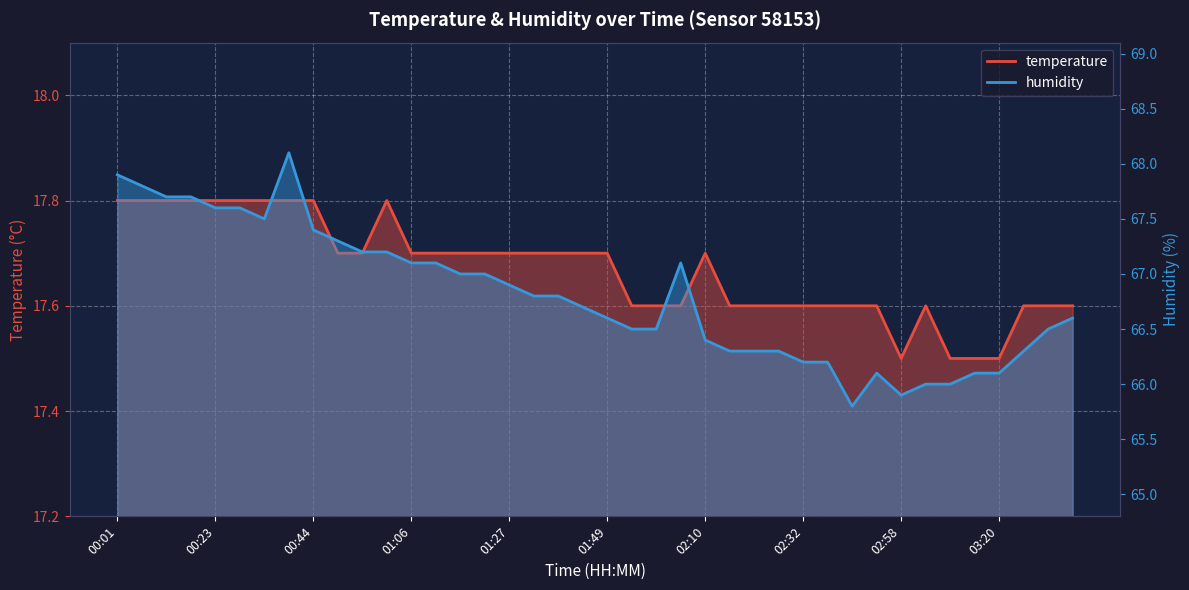

Which series has the largest total across all categories?

humidity